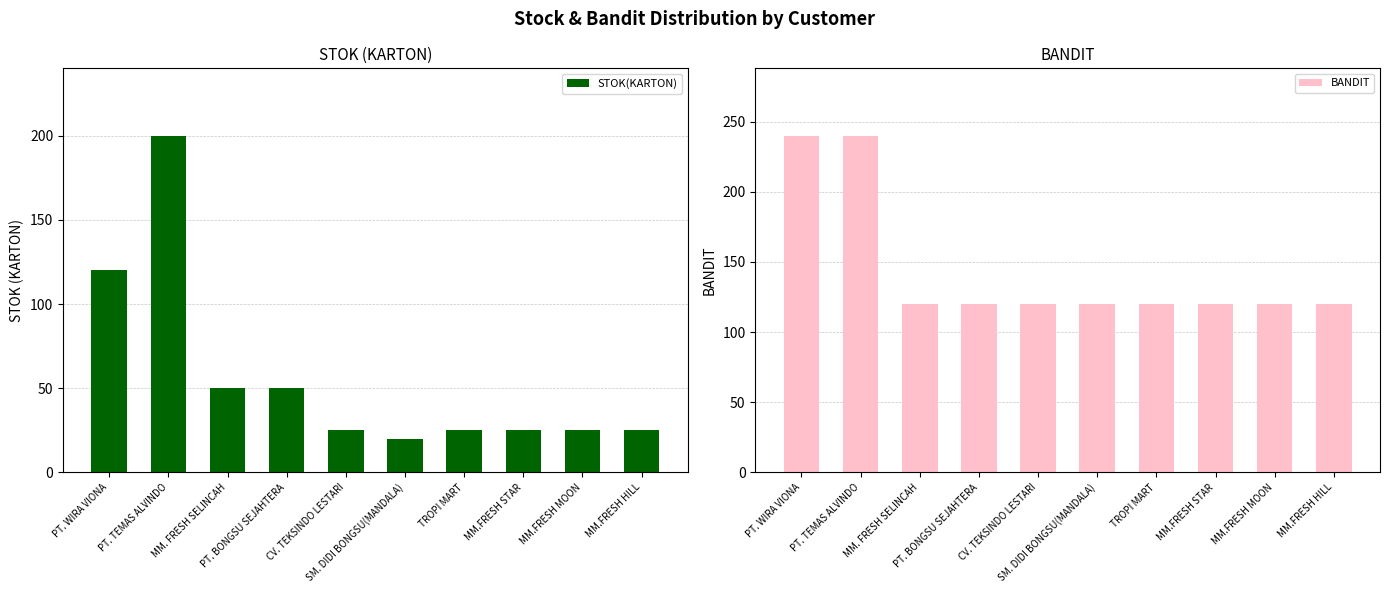

What is the label of the 2nd bar from the right?

MM.FRESH MOON